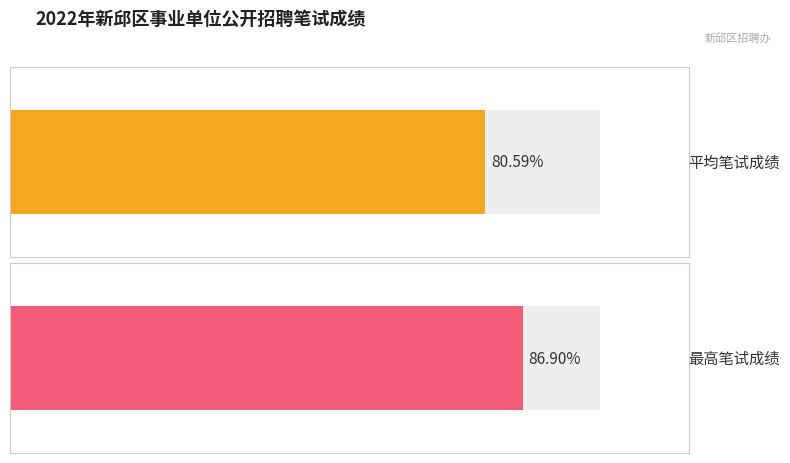

The value at 1 is 86.9. True or false?

True